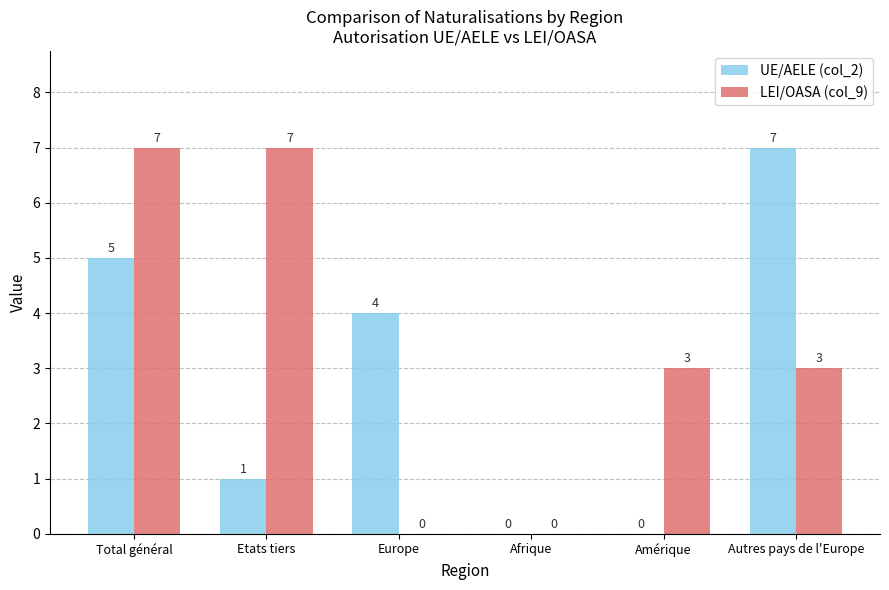

Is it true that LEI/OASA (col_9) equals 2 at Afrique?

False